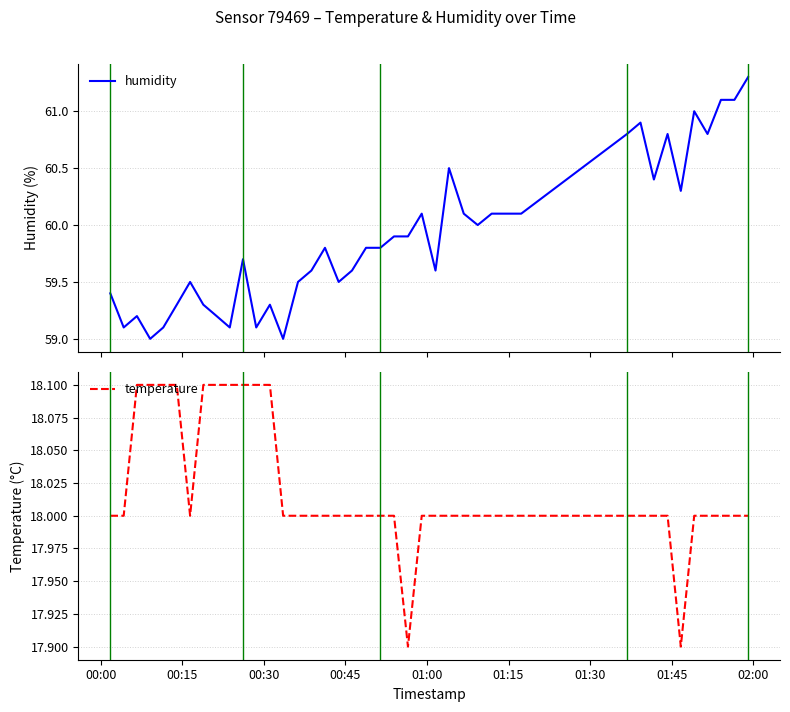

Reading left to right, list all the values displayed in this chart.

humidity: 59.4	59.1	59.2	59.0	59.1	59.3	59.5	59.3	59.2	59.1	59.7	59.1	59.3	59.0	59.5	59.6	59.8	59.5	59.6	59.8	59.8	59.9	59.9	60.1	59.6	60.5	60.1	60.0	60.1	60.1	60.8	60.9	60.4	60.8	60.3	61.0	60.8	61.1	61.1	61.3
temperature: 18.0	18.0	18.1	18.1	18.1	18.1	18.0	18.1	18.1	18.1	18.1	18.1	18.1	18.0	18.0	18.0	18.0	18.0	18.0	18.0	18.0	18.0	17.9	18.0	18.0	18.0	18.0	18.0	18.0	18.0	18.0	18.0	18.0	18.0	17.9	18.0	18.0	18.0	18.0	18.0